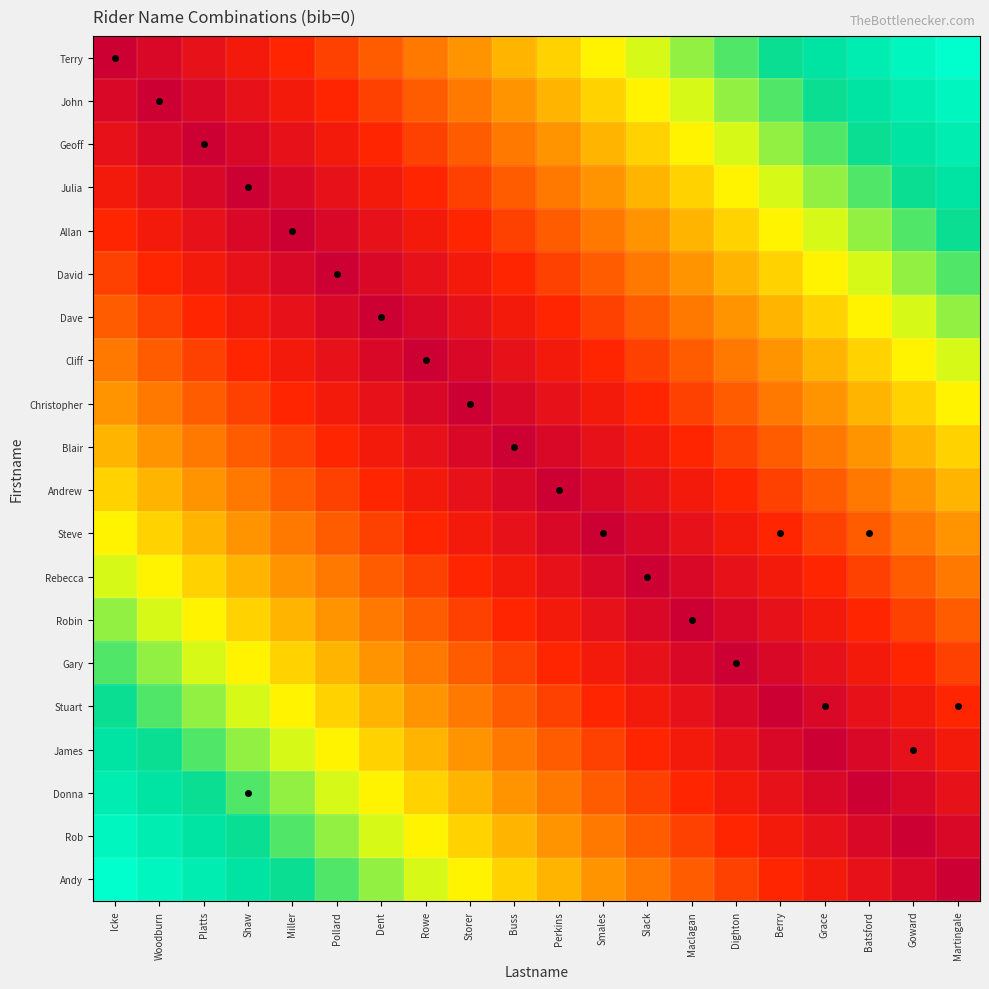

List the series in order of their peak value, lowest first.

Blair, Andrew, Christopher, Steve, Cliff, Rebecca, Dave, Robin, David, Gary, Allan, Stuart, Julia, James, Geoff, Donna, John, Rob, Terry, Andy